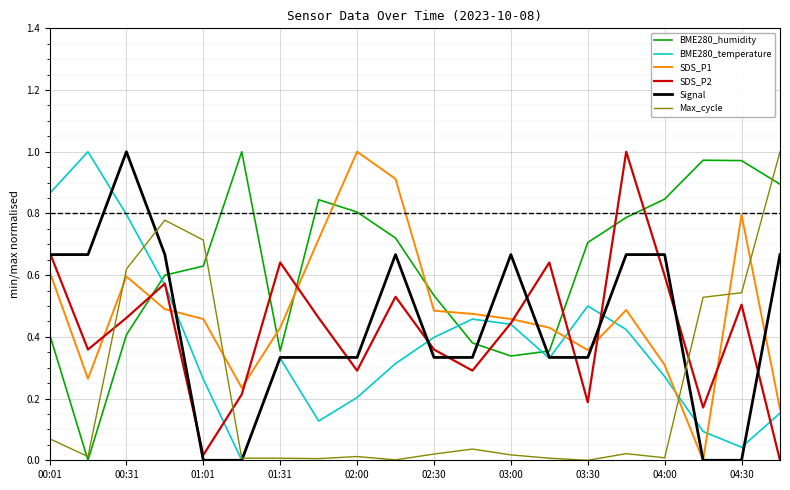

Which series ends up on top after the final intersection of Signal and BME280_humidity?

BME280_humidity